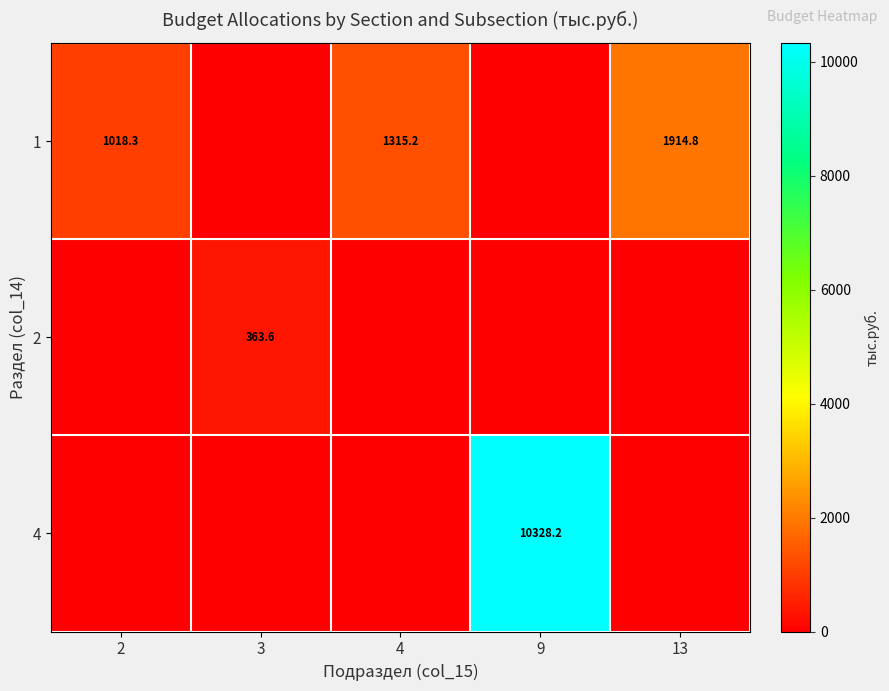

The value of 1 at 13 is 1914.8. True or false?

True